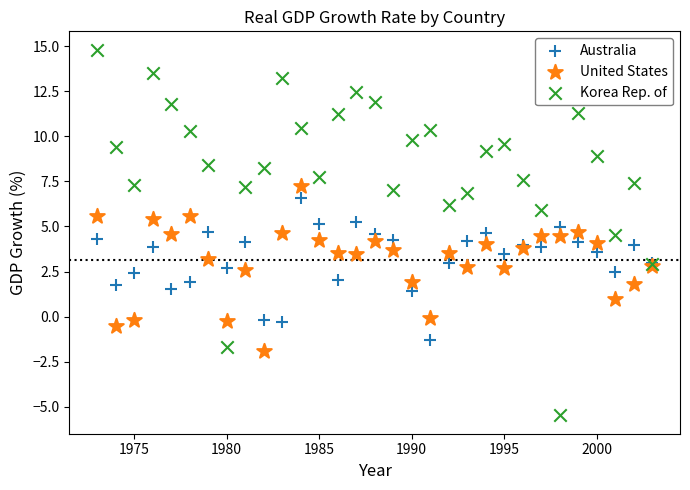

Which series reaches the maximum Y coordinate?

Korea Rep. of